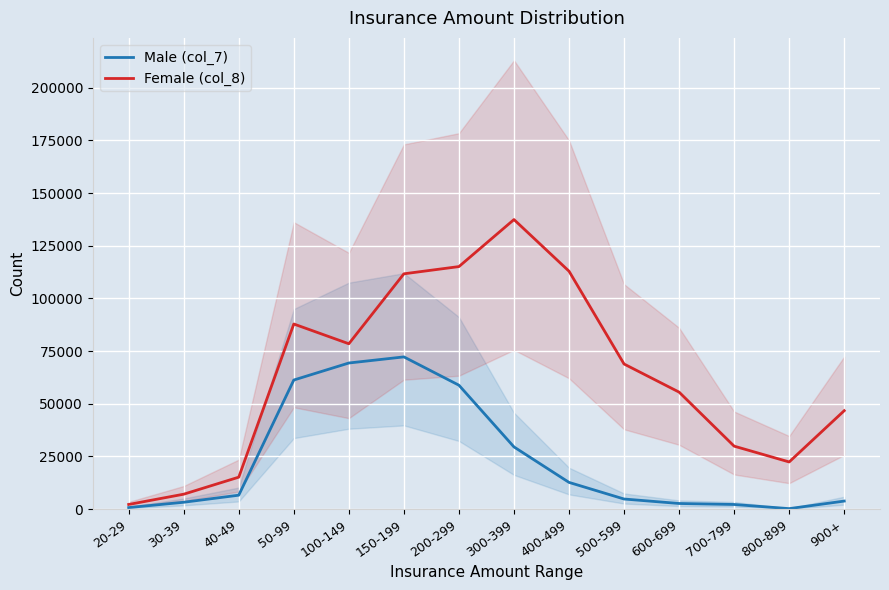

True or false: Female (col_8) and Male (col_7) intersect in this chart.

False